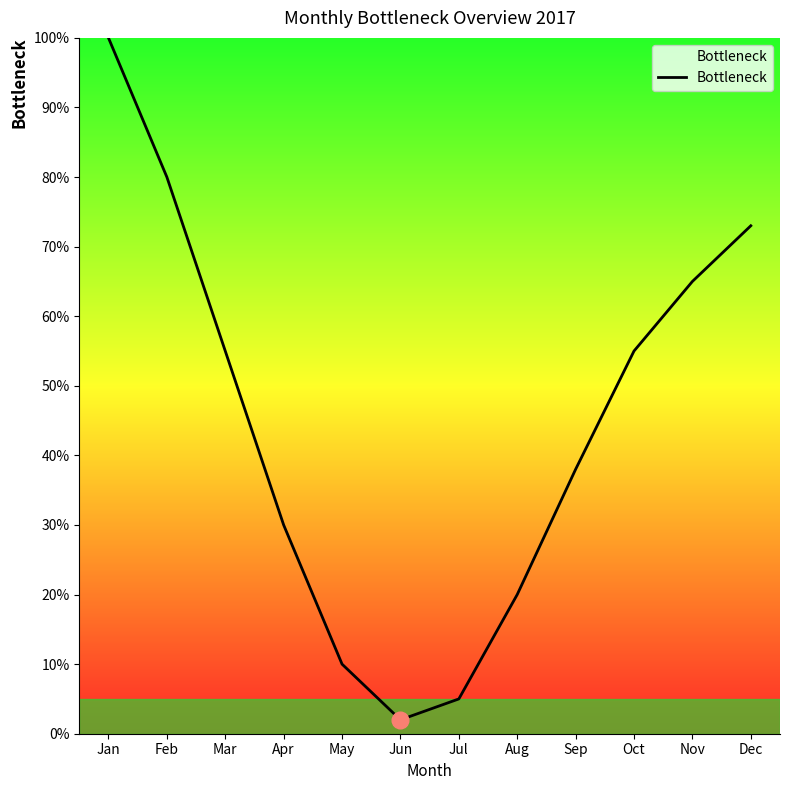

Is this an area chart (filled region under the line)?

No